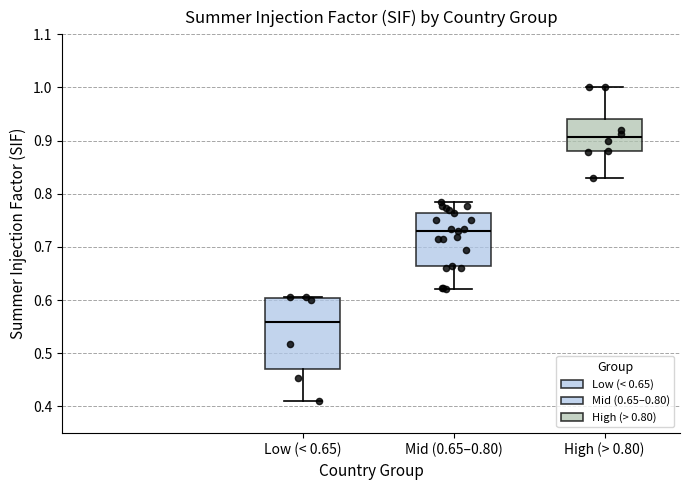

Reading left to right, transcribe this box plot: for each box, give where its median line is, the range the box spans, and where its two whiskers end, as read against the y-axis. The values are not printed on the chart, so give them approximately, as read against the axis.

Low (< 0.65): median 0.56, box 0.47 to 0.60, whiskers 0.41 to 0.61
Mid (0.65–0.80): median 0.73, box 0.66 to 0.76, whiskers 0.62 to 0.78
High (> 0.80): median 0.91, box 0.88 to 0.94, whiskers 0.83 to 1.00